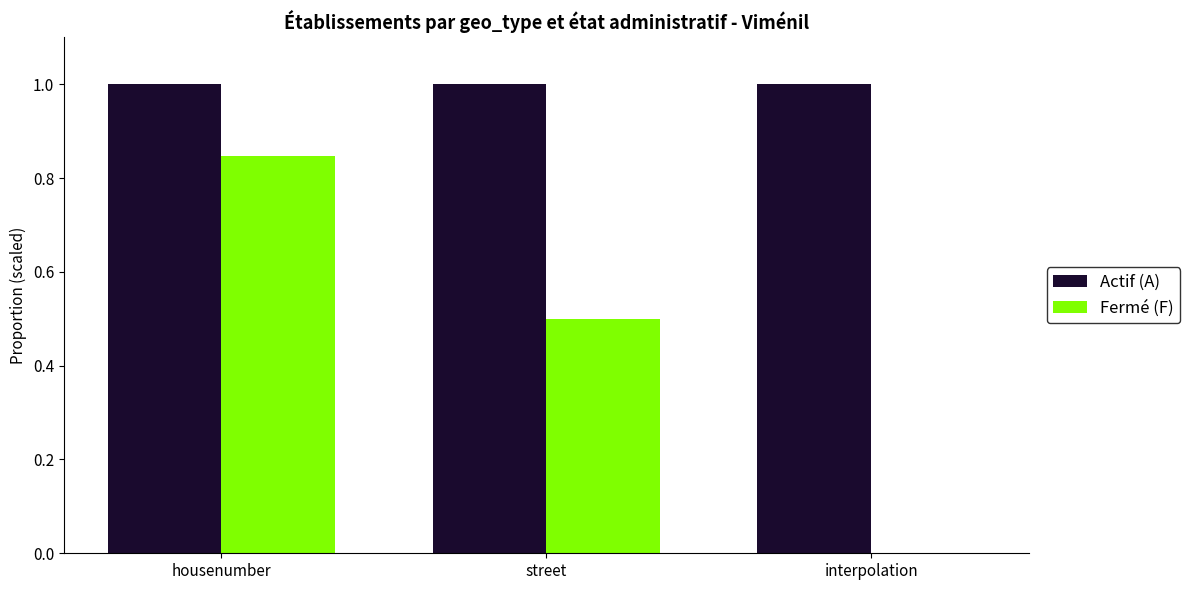

What is the greatest value displayed?

1.0